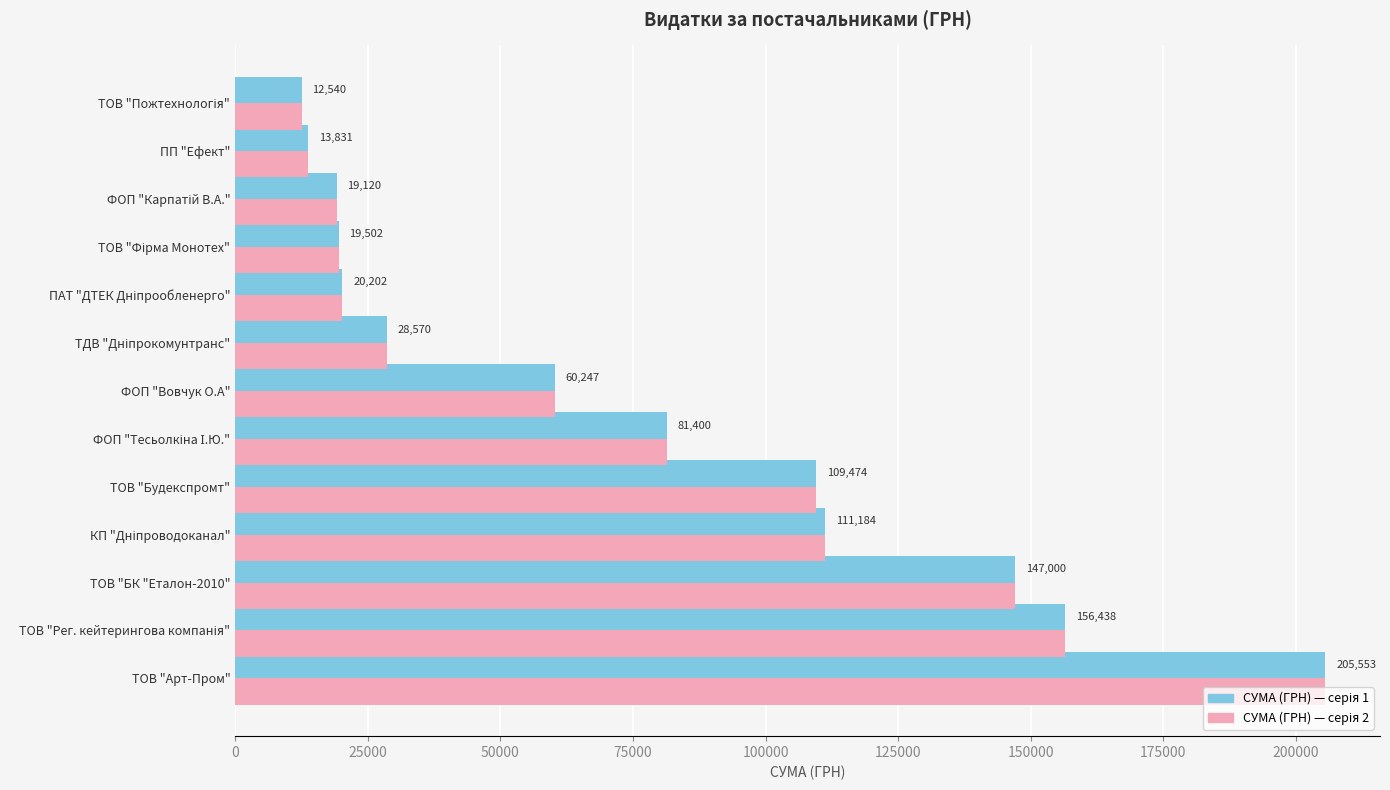

At which category is the sum across all series the highest?

ТОВ "Арт-Пром"